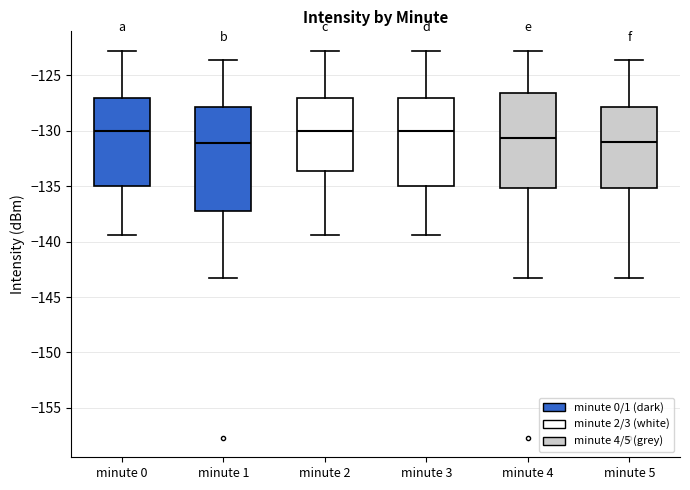

Reading left to right, read every box against the y-axis: the position of its median line, the range the box covers, and the ends of its whiskers. The values are not printed on the chart, so give them approximately, as read against the axis.

minute 0: median -130.0, box -135.0 to -127.0, whiskers -139.5 to -123.0
minute 1: median -131.0, box -137.5 to -128.0, whiskers -143.5 to -123.5
minute 2: median -130.0, box -133.5 to -127.0, whiskers -139.5 to -123.0
minute 3: median -130.0, box -135.0 to -127.0, whiskers -139.5 to -123.0
minute 4: median -130.5, box -135.0 to -126.5, whiskers -143.5 to -123.0
minute 5: median -131.0, box -135.0 to -128.0, whiskers -143.5 to -123.5